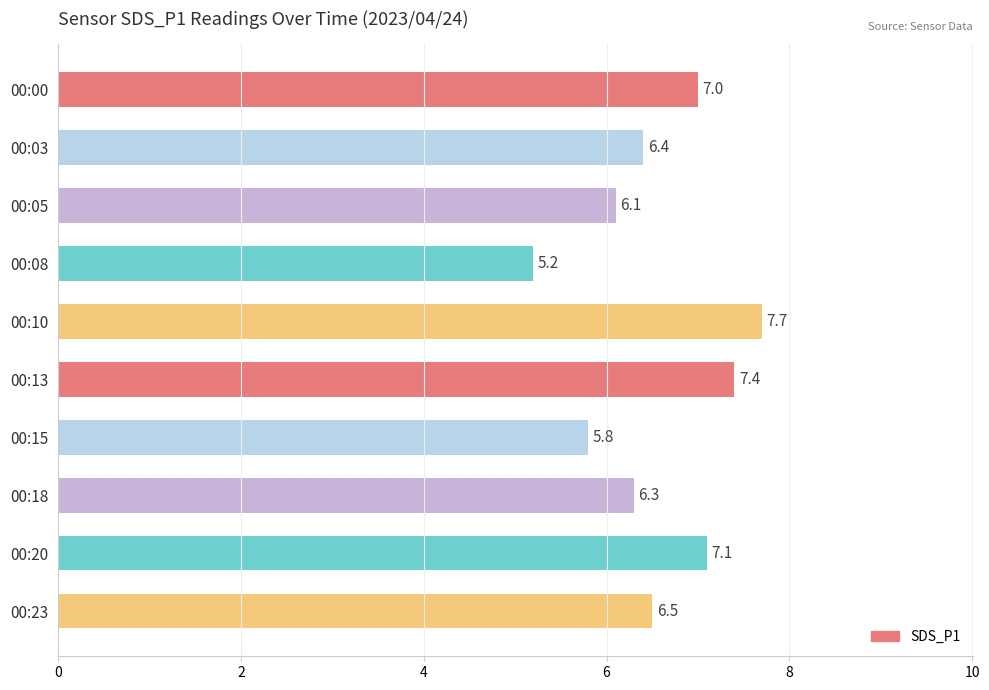

How many values are below 6?

2